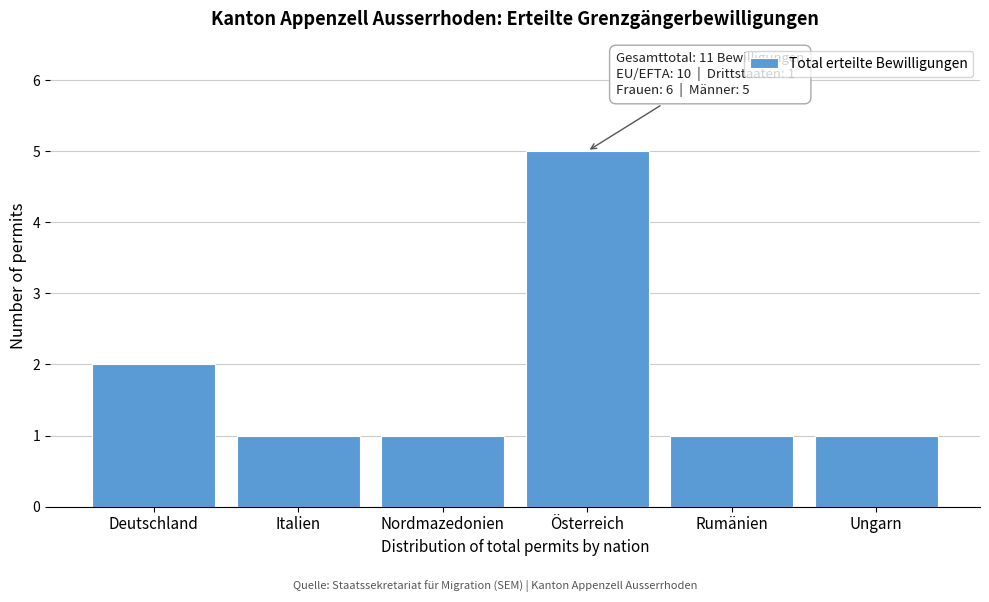

Reading left to right, list all the values displayed in this chart.

2	1	1	5	1	1